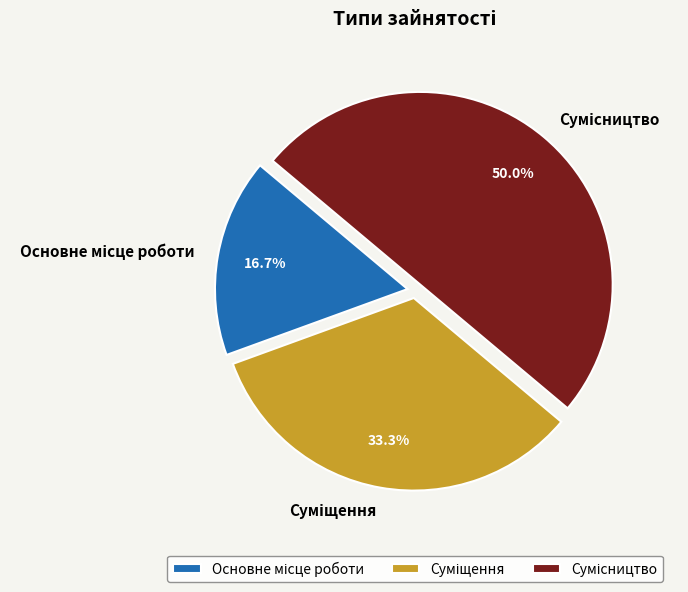

To the nearest percent, what is the combined percentage of Суміщення and Основне місце роботи?

50%